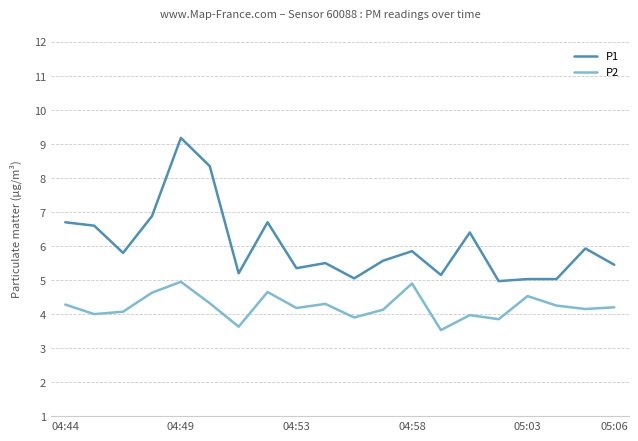

Which series has the largest range (max minus min)?

P1